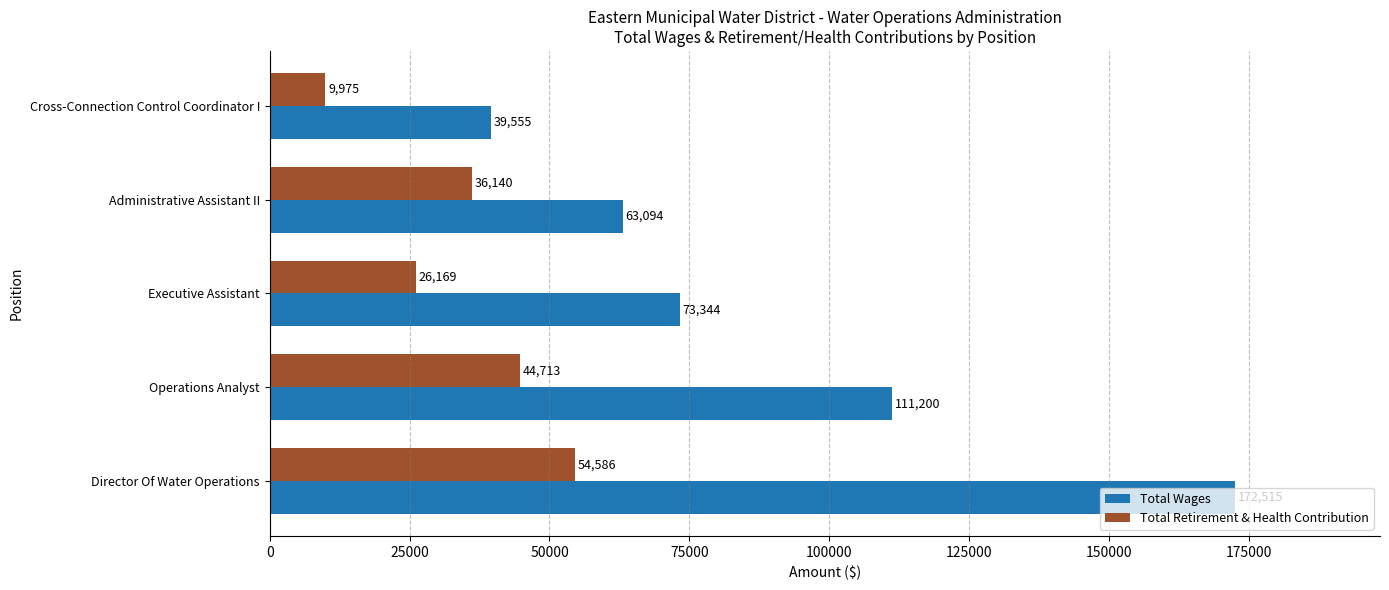

What is the difference between the second highest and second lowest values in the Total Retirement & Health Contribution series?

18544